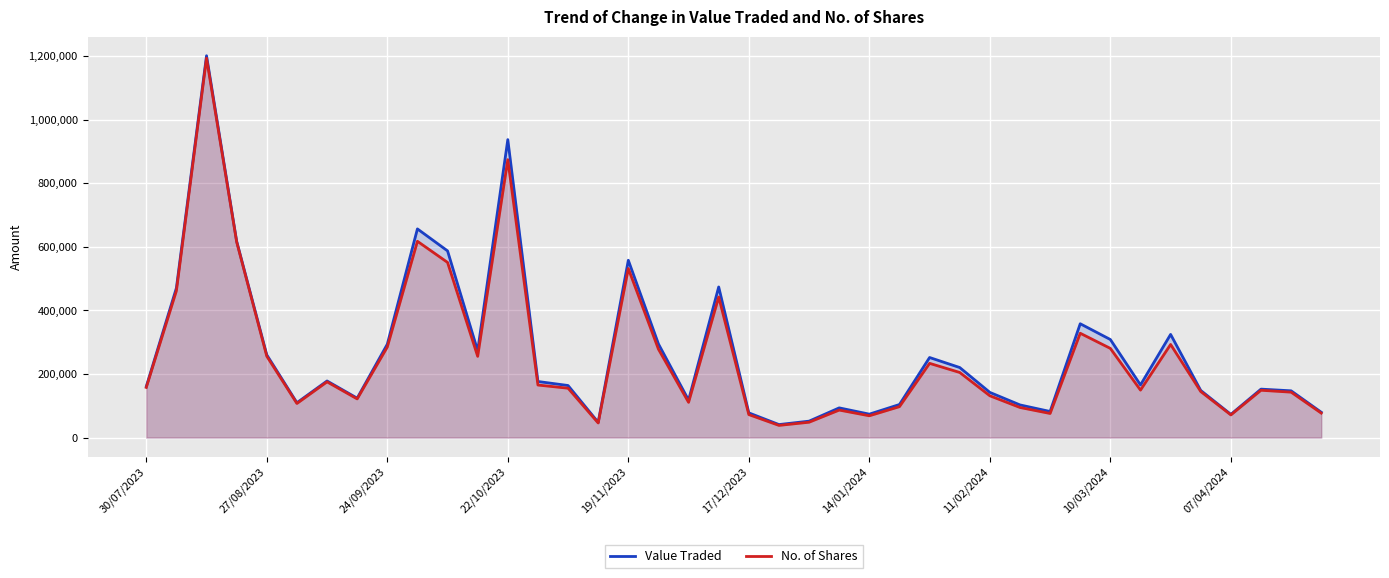

What is the greatest value displayed?

1200706